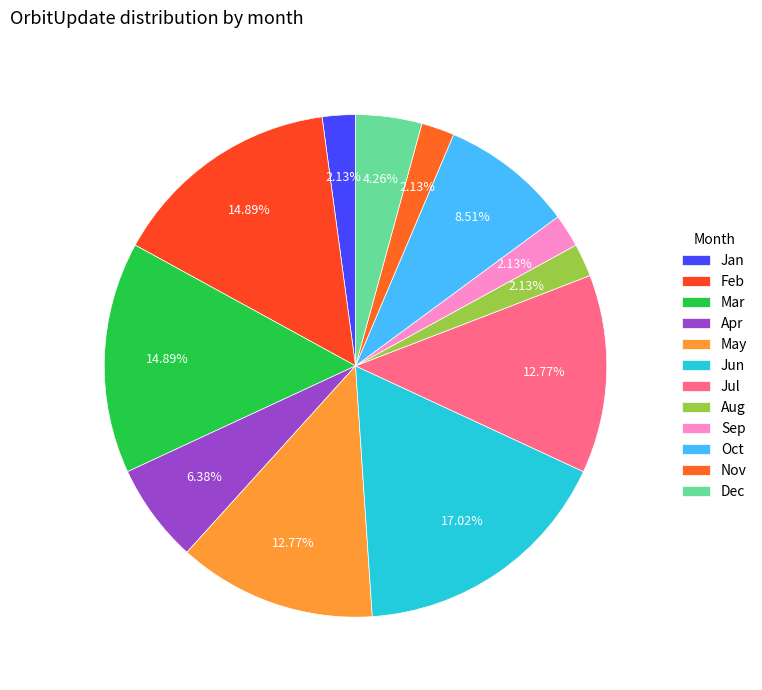

Is it true that Jan is 1% of the pie?

False